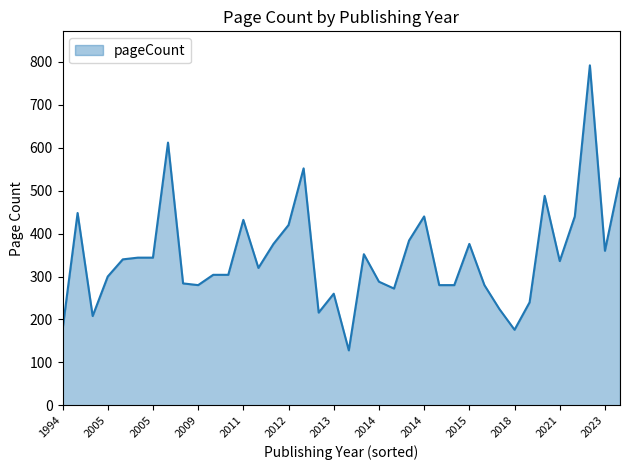

What is the difference between the maximum and minimum values?

664